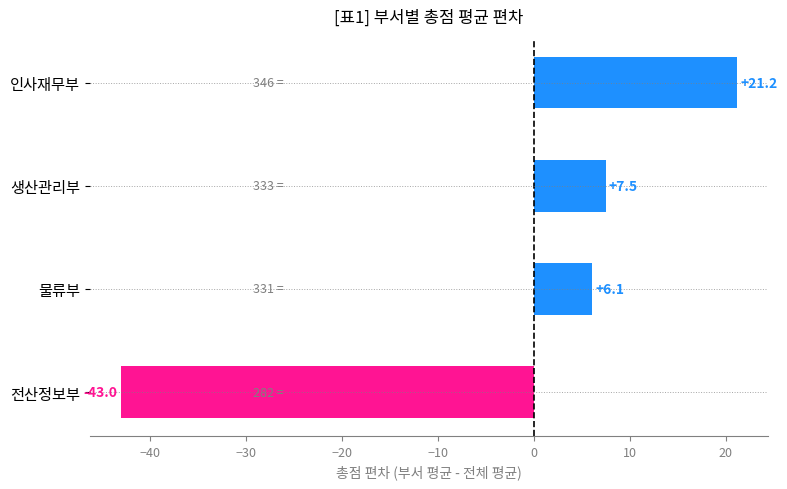

List the labels in order of value, largest first.

인사재무부, 생산관리부, 물류부, 전산정보부